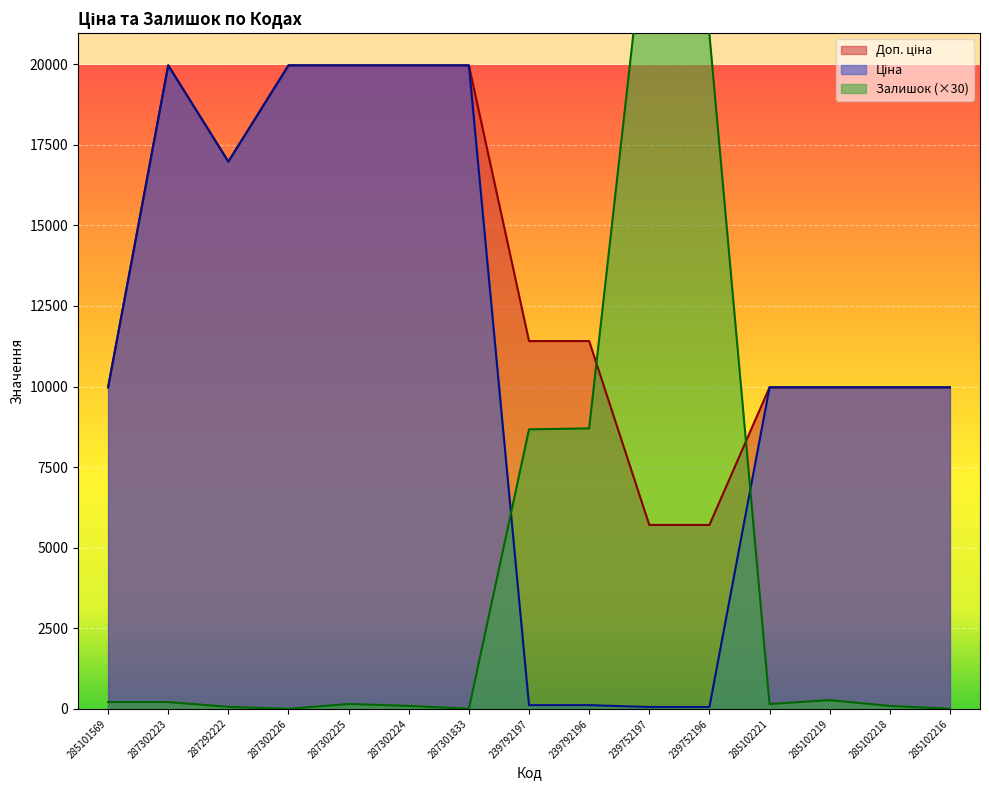

Where do Залишок and Ціна first cross each other?

287301833 and 239792197